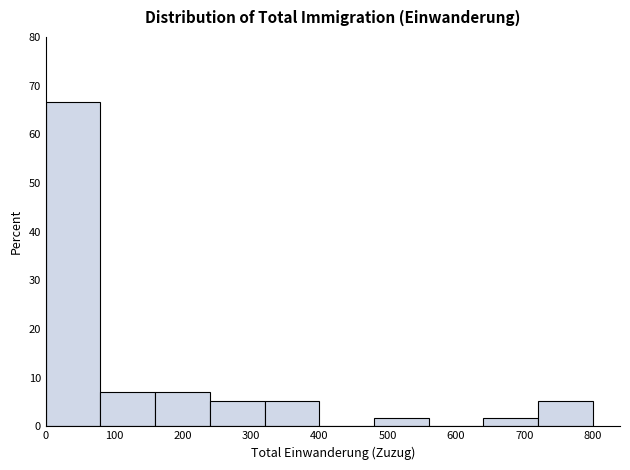

Reading left to right, list every bar in this chart as the range it spans on the x-axis followed by its height. The values are not printed on the chart, so give them approximately, as read against the axis.

0 to 80: 67
80 to 160: 7
160 to 240: 7
240 to 320: 5
320 to 400: 5
400 to 480: 0
480 to 560: 2
560 to 640: 0
640 to 720: 2
720 to 800: 5